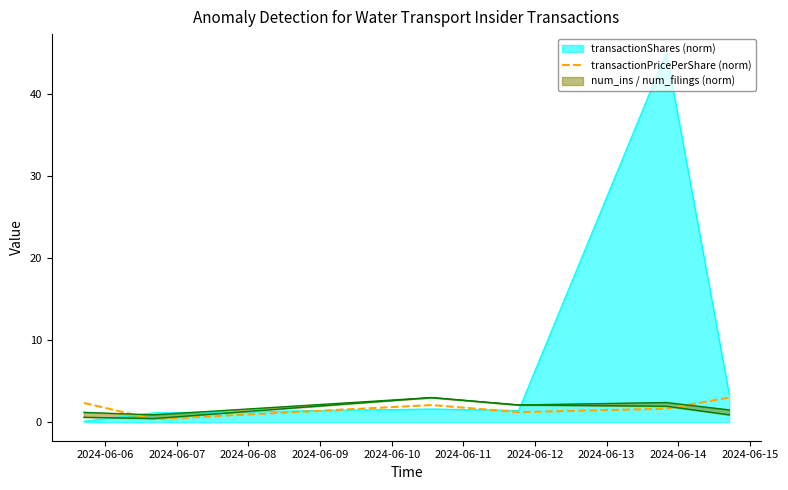

What is the approximate value at 2024-06-06?

2.4